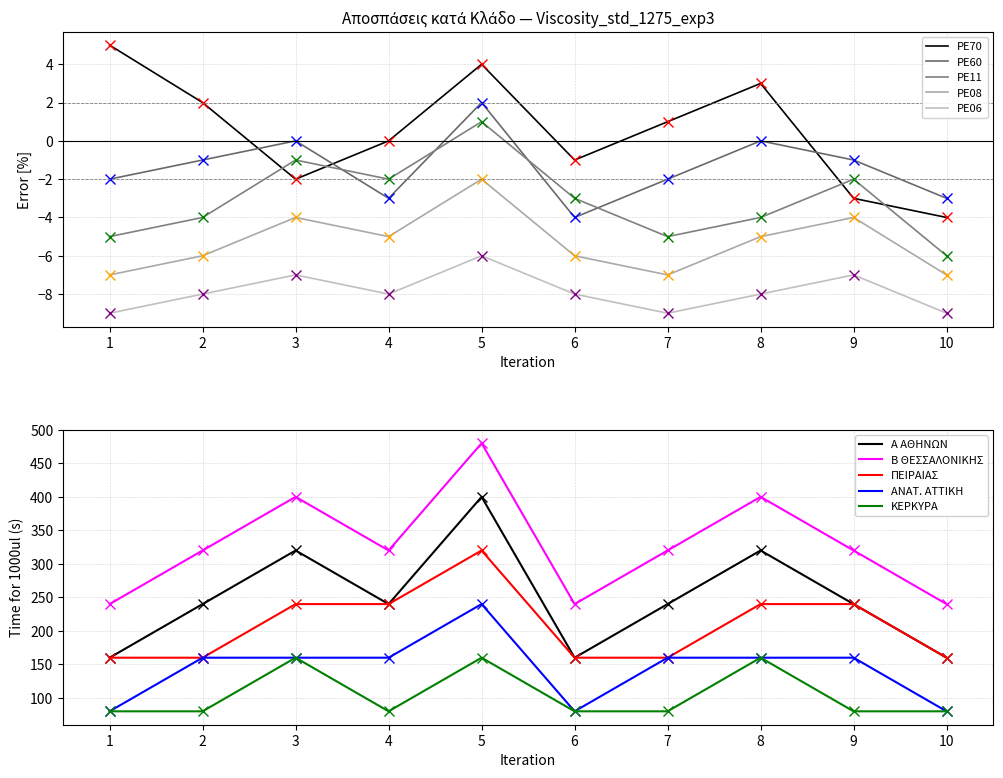

At which label does PE11 reach its minimum?

10